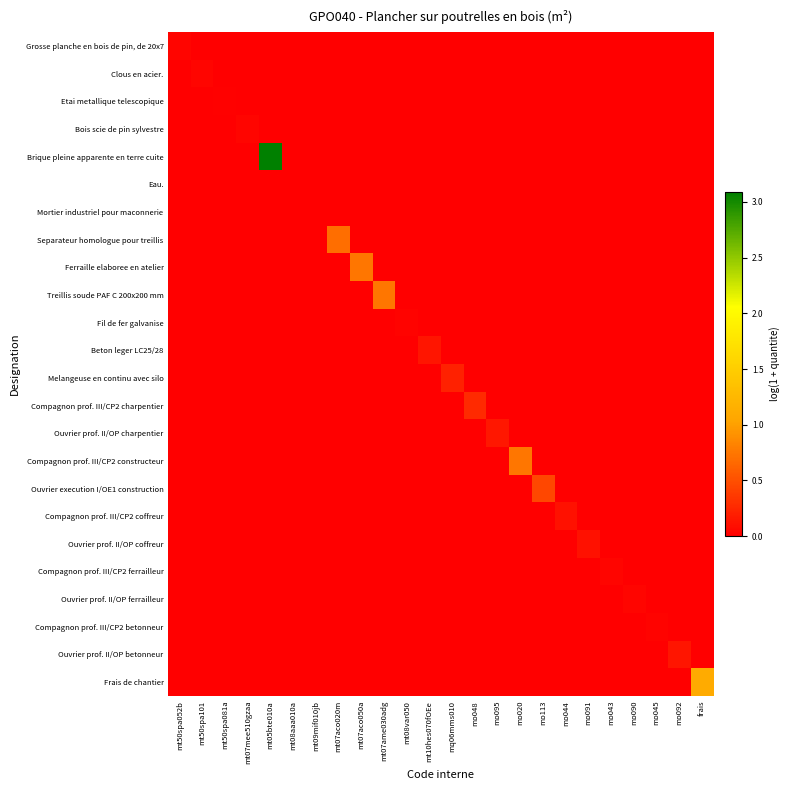

Reading right to left, transcribe all the data shown in this chart.

Grosse planche en bois de pin, de 20x7: frais=0.0	mo092=0.0	mo045=0.0	mo090=0.0	mo043=0.0	mo091=0.0	mo044=0.0	mo113=0.0	mo020=0.0	mo095=0.0	mo048=0.0	mq06mms010=0.0	mt10hes070fOEe=0.0	mt08var050=0.0	mt07ame030adg=0.0	mt07aco050a=0.0	mt07aco020m=0.0	mt09mif010jb=0.0	mt08aaa010a=0.0	mt05bte010a=0.0	mt07mee510gzaa=0.0	mt50spa081a=0.0	mt50spa101=0.0	mt50spa052b=0.0
Clous en acier.: frais=0.0	mo092=0.0	mo045=0.0	mo090=0.0	mo043=0.0	mo091=0.0	mo044=0.0	mo113=0.0	mo020=0.0	mo095=0.0	mo048=0.0	mq06mms010=0.0	mt10hes070fOEe=0.0	mt08var050=0.0	mt07ame030adg=0.0	mt07aco050a=0.0	mt07aco020m=0.0	mt09mif010jb=0.0	mt08aaa010a=0.0	mt05bte010a=0.0	mt07mee510gzaa=0.0	mt50spa081a=0.0	mt50spa101=0.0	mt50spa052b=0.0
Etai metallique telescopique: frais=0.0	mo092=0.0	mo045=0.0	mo090=0.0	mo043=0.0	mo091=0.0	mo044=0.0	mo113=0.0	mo020=0.0	mo095=0.0	mo048=0.0	mq06mms010=0.0	mt10hes070fOEe=0.0	mt08var050=0.0	mt07ame030adg=0.0	mt07aco050a=0.0	mt07aco020m=0.0	mt09mif010jb=0.0	mt08aaa010a=0.0	mt05bte010a=0.0	mt07mee510gzaa=0.0	mt50spa081a=0.0	mt50spa101=0.0	mt50spa052b=0.0
Bois scie de pin sylvestre: frais=0.0	mo092=0.0	mo045=0.0	mo090=0.0	mo043=0.0	mo091=0.0	mo044=0.0	mo113=0.0	mo020=0.0	mo095=0.0	mo048=0.0	mq06mms010=0.0	mt10hes070fOEe=0.0	mt08var050=0.0	mt07ame030adg=0.0	mt07aco050a=0.0	mt07aco020m=0.0	mt09mif010jb=0.0	mt08aaa010a=0.0	mt05bte010a=0.0	mt07mee510gzaa=0.0	mt50spa081a=0.0	mt50spa101=0.0	mt50spa052b=0.0
Brique pleine apparente en terre cuite: frais=0.0	mo092=0.0	mo045=0.0	mo090=0.0	mo043=0.0	mo091=0.0	mo044=0.0	mo113=0.0	mo020=0.0	mo095=0.0	mo048=0.0	mq06mms010=0.0	mt10hes070fOEe=0.0	mt08var050=0.0	mt07ame030adg=0.0	mt07aco050a=0.0	mt07aco020m=0.0	mt09mif010jb=0.0	mt08aaa010a=0.0	mt05bte010a=3.1	mt07mee510gzaa=0.0	mt50spa081a=0.0	mt50spa101=0.0	mt50spa052b=0.0
Eau.: frais=0.0	mo092=0.0	mo045=0.0	mo090=0.0	mo043=0.0	mo091=0.0	mo044=0.0	mo113=0.0	mo020=0.0	mo095=0.0	mo048=0.0	mq06mms010=0.0	mt10hes070fOEe=0.0	mt08var050=0.0	mt07ame030adg=0.0	mt07aco050a=0.0	mt07aco020m=0.0	mt09mif010jb=0.0	mt08aaa010a=0.0	mt05bte010a=0.0	mt07mee510gzaa=0.0	mt50spa081a=0.0	mt50spa101=0.0	mt50spa052b=0.0
Mortier industriel pour maconnerie: frais=0.0	mo092=0.0	mo045=0.0	mo090=0.0	mo043=0.0	mo091=0.0	mo044=0.0	mo113=0.0	mo020=0.0	mo095=0.0	mo048=0.0	mq06mms010=0.0	mt10hes070fOEe=0.0	mt08var050=0.0	mt07ame030adg=0.0	mt07aco050a=0.0	mt07aco020m=0.0	mt09mif010jb=0.0	mt08aaa010a=0.0	mt05bte010a=0.0	mt07mee510gzaa=0.0	mt50spa081a=0.0	mt50spa101=0.0	mt50spa052b=0.0
Separateur homologue pour treillis: frais=0.0	mo092=0.0	mo045=0.0	mo090=0.0	mo043=0.0	mo091=0.0	mo044=0.0	mo113=0.0	mo020=0.0	mo095=0.0	mo048=0.0	mq06mms010=0.0	mt10hes070fOEe=0.0	mt08var050=0.0	mt07ame030adg=0.0	mt07aco050a=0.0	mt07aco020m=0.7	mt09mif010jb=0.0	mt08aaa010a=0.0	mt05bte010a=0.0	mt07mee510gzaa=0.0	mt50spa081a=0.0	mt50spa101=0.0	mt50spa052b=0.0
Ferraille elaboree en atelier: frais=0.0	mo092=0.0	mo045=0.0	mo090=0.0	mo043=0.0	mo091=0.0	mo044=0.0	mo113=0.0	mo020=0.0	mo095=0.0	mo048=0.0	mq06mms010=0.0	mt10hes070fOEe=0.0	mt08var050=0.0	mt07ame030adg=0.0	mt07aco050a=0.7	mt07aco020m=0.0	mt09mif010jb=0.0	mt08aaa010a=0.0	mt05bte010a=0.0	mt07mee510gzaa=0.0	mt50spa081a=0.0	mt50spa101=0.0	mt50spa052b=0.0
Treillis soude PAF C 200x200 mm: frais=0.0	mo092=0.0	mo045=0.0	mo090=0.0	mo043=0.0	mo091=0.0	mo044=0.0	mo113=0.0	mo020=0.0	mo095=0.0	mo048=0.0	mq06mms010=0.0	mt10hes070fOEe=0.0	mt08var050=0.0	mt07ame030adg=0.7	mt07aco050a=0.0	mt07aco020m=0.0	mt09mif010jb=0.0	mt08aaa010a=0.0	mt05bte010a=0.0	mt07mee510gzaa=0.0	mt50spa081a=0.0	mt50spa101=0.0	mt50spa052b=0.0
Fil de fer galvanise: frais=0.0	mo092=0.0	mo045=0.0	mo090=0.0	mo043=0.0	mo091=0.0	mo044=0.0	mo113=0.0	mo020=0.0	mo095=0.0	mo048=0.0	mq06mms010=0.0	mt10hes070fOEe=0.0	mt08var050=0.0	mt07ame030adg=0.0	mt07aco050a=0.0	mt07aco020m=0.0	mt09mif010jb=0.0	mt08aaa010a=0.0	mt05bte010a=0.0	mt07mee510gzaa=0.0	mt50spa081a=0.0	mt50spa101=0.0	mt50spa052b=0.0
Beton leger LC25/28: frais=0.0	mo092=0.0	mo045=0.0	mo090=0.0	mo043=0.0	mo091=0.0	mo044=0.0	mo113=0.0	mo020=0.0	mo095=0.0	mo048=0.0	mq06mms010=0.0	mt10hes070fOEe=0.1	mt08var050=0.0	mt07ame030adg=0.0	mt07aco050a=0.0	mt07aco020m=0.0	mt09mif010jb=0.0	mt08aaa010a=0.0	mt05bte010a=0.0	mt07mee510gzaa=0.0	mt50spa081a=0.0	mt50spa101=0.0	mt50spa052b=0.0
Melangeuse en continu avec silo: frais=0.0	mo092=0.0	mo045=0.0	mo090=0.0	mo043=0.0	mo091=0.0	mo044=0.0	mo113=0.0	mo020=0.0	mo095=0.0	mo048=0.0	mq06mms010=0.2	mt10hes070fOEe=0.0	mt08var050=0.0	mt07ame030adg=0.0	mt07aco050a=0.0	mt07aco020m=0.0	mt09mif010jb=0.0	mt08aaa010a=0.0	mt05bte010a=0.0	mt07mee510gzaa=0.0	mt50spa081a=0.0	mt50spa101=0.0	mt50spa052b=0.0
Compagnon prof. III/CP2 charpentier: frais=0.0	mo092=0.0	mo045=0.0	mo090=0.0	mo043=0.0	mo091=0.0	mo044=0.0	mo113=0.0	mo020=0.0	mo095=0.0	mo048=0.3	mq06mms010=0.0	mt10hes070fOEe=0.0	mt08var050=0.0	mt07ame030adg=0.0	mt07aco050a=0.0	mt07aco020m=0.0	mt09mif010jb=0.0	mt08aaa010a=0.0	mt05bte010a=0.0	mt07mee510gzaa=0.0	mt50spa081a=0.0	mt50spa101=0.0	mt50spa052b=0.0
Ouvrier prof. II/OP charpentier: frais=0.0	mo092=0.0	mo045=0.0	mo090=0.0	mo043=0.0	mo091=0.0	mo044=0.0	mo113=0.0	mo020=0.0	mo095=0.1	mo048=0.0	mq06mms010=0.0	mt10hes070fOEe=0.0	mt08var050=0.0	mt07ame030adg=0.0	mt07aco050a=0.0	mt07aco020m=0.0	mt09mif010jb=0.0	mt08aaa010a=0.0	mt05bte010a=0.0	mt07mee510gzaa=0.0	mt50spa081a=0.0	mt50spa101=0.0	mt50spa052b=0.0
Compagnon prof. III/CP2 constructeur: frais=0.0	mo092=0.0	mo045=0.0	mo090=0.0	mo043=0.0	mo091=0.0	mo044=0.0	mo113=0.0	mo020=0.7	mo095=0.0	mo048=0.0	mq06mms010=0.0	mt10hes070fOEe=0.0	mt08var050=0.0	mt07ame030adg=0.0	mt07aco050a=0.0	mt07aco020m=0.0	mt09mif010jb=0.0	mt08aaa010a=0.0	mt05bte010a=0.0	mt07mee510gzaa=0.0	mt50spa081a=0.0	mt50spa101=0.0	mt50spa052b=0.0
Ouvrier execution I/OE1 construction: frais=0.0	mo092=0.0	mo045=0.0	mo090=0.0	mo043=0.0	mo091=0.0	mo044=0.0	mo113=0.4	mo020=0.0	mo095=0.0	mo048=0.0	mq06mms010=0.0	mt10hes070fOEe=0.0	mt08var050=0.0	mt07ame030adg=0.0	mt07aco050a=0.0	mt07aco020m=0.0	mt09mif010jb=0.0	mt08aaa010a=0.0	mt05bte010a=0.0	mt07mee510gzaa=0.0	mt50spa081a=0.0	mt50spa101=0.0	mt50spa052b=0.0
Compagnon prof. III/CP2 coffreur: frais=0.0	mo092=0.0	mo045=0.0	mo090=0.0	mo043=0.0	mo091=0.0	mo044=0.1	mo113=0.0	mo020=0.0	mo095=0.0	mo048=0.0	mq06mms010=0.0	mt10hes070fOEe=0.0	mt08var050=0.0	mt07ame030adg=0.0	mt07aco050a=0.0	mt07aco020m=0.0	mt09mif010jb=0.0	mt08aaa010a=0.0	mt05bte010a=0.0	mt07mee510gzaa=0.0	mt50spa081a=0.0	mt50spa101=0.0	mt50spa052b=0.0
Ouvrier prof. II/OP coffreur: frais=0.0	mo092=0.0	mo045=0.0	mo090=0.0	mo043=0.0	mo091=0.1	mo044=0.0	mo113=0.0	mo020=0.0	mo095=0.0	mo048=0.0	mq06mms010=0.0	mt10hes070fOEe=0.0	mt08var050=0.0	mt07ame030adg=0.0	mt07aco050a=0.0	mt07aco020m=0.0	mt09mif010jb=0.0	mt08aaa010a=0.0	mt05bte010a=0.0	mt07mee510gzaa=0.0	mt50spa081a=0.0	mt50spa101=0.0	mt50spa052b=0.0
Compagnon prof. III/CP2 ferrailleur: frais=0.0	mo092=0.0	mo045=0.0	mo090=0.0	mo043=0.0	mo091=0.0	mo044=0.0	mo113=0.0	mo020=0.0	mo095=0.0	mo048=0.0	mq06mms010=0.0	mt10hes070fOEe=0.0	mt08var050=0.0	mt07ame030adg=0.0	mt07aco050a=0.0	mt07aco020m=0.0	mt09mif010jb=0.0	mt08aaa010a=0.0	mt05bte010a=0.0	mt07mee510gzaa=0.0	mt50spa081a=0.0	mt50spa101=0.0	mt50spa052b=0.0
Ouvrier prof. II/OP ferrailleur: frais=0.0	mo092=0.0	mo045=0.0	mo090=0.0	mo043=0.0	mo091=0.0	mo044=0.0	mo113=0.0	mo020=0.0	mo095=0.0	mo048=0.0	mq06mms010=0.0	mt10hes070fOEe=0.0	mt08var050=0.0	mt07ame030adg=0.0	mt07aco050a=0.0	mt07aco020m=0.0	mt09mif010jb=0.0	mt08aaa010a=0.0	mt05bte010a=0.0	mt07mee510gzaa=0.0	mt50spa081a=0.0	mt50spa101=0.0	mt50spa052b=0.0
Compagnon prof. III/CP2 betonneur: frais=0.0	mo092=0.0	mo045=0.0	mo090=0.0	mo043=0.0	mo091=0.0	mo044=0.0	mo113=0.0	mo020=0.0	mo095=0.0	mo048=0.0	mq06mms010=0.0	mt10hes070fOEe=0.0	mt08var050=0.0	mt07ame030adg=0.0	mt07aco050a=0.0	mt07aco020m=0.0	mt09mif010jb=0.0	mt08aaa010a=0.0	mt05bte010a=0.0	mt07mee510gzaa=0.0	mt50spa081a=0.0	mt50spa101=0.0	mt50spa052b=0.0
Ouvrier prof. II/OP betonneur: frais=0.0	mo092=0.1	mo045=0.0	mo090=0.0	mo043=0.0	mo091=0.0	mo044=0.0	mo113=0.0	mo020=0.0	mo095=0.0	mo048=0.0	mq06mms010=0.0	mt10hes070fOEe=0.0	mt08var050=0.0	mt07ame030adg=0.0	mt07aco050a=0.0	mt07aco020m=0.0	mt09mif010jb=0.0	mt08aaa010a=0.0	mt05bte010a=0.0	mt07mee510gzaa=0.0	mt50spa081a=0.0	mt50spa101=0.0	mt50spa052b=0.0
Frais de chantier: frais=1.1	mo092=0.0	mo045=0.0	mo090=0.0	mo043=0.0	mo091=0.0	mo044=0.0	mo113=0.0	mo020=0.0	mo095=0.0	mo048=0.0	mq06mms010=0.0	mt10hes070fOEe=0.0	mt08var050=0.0	mt07ame030adg=0.0	mt07aco050a=0.0	mt07aco020m=0.0	mt09mif010jb=0.0	mt08aaa010a=0.0	mt05bte010a=0.0	mt07mee510gzaa=0.0	mt50spa081a=0.0	mt50spa101=0.0	mt50spa052b=0.0